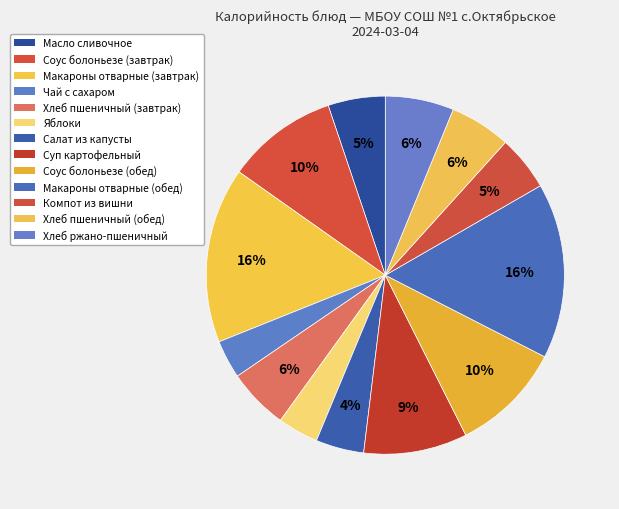

What is the largest slice in the pie chart?

Макароны отварные (завтрак)